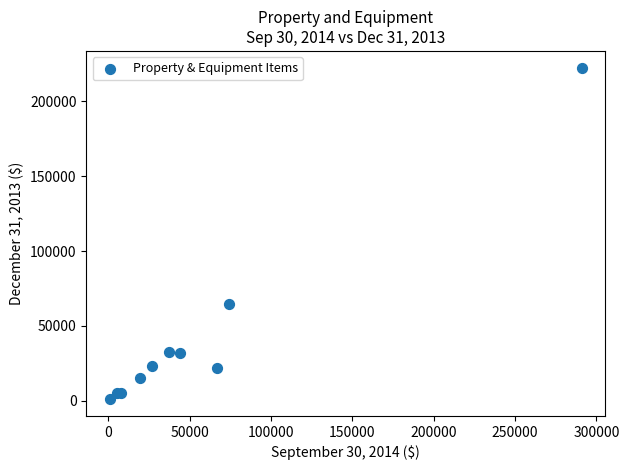

What Y value in the scatter plot is closest to 111750?

64773